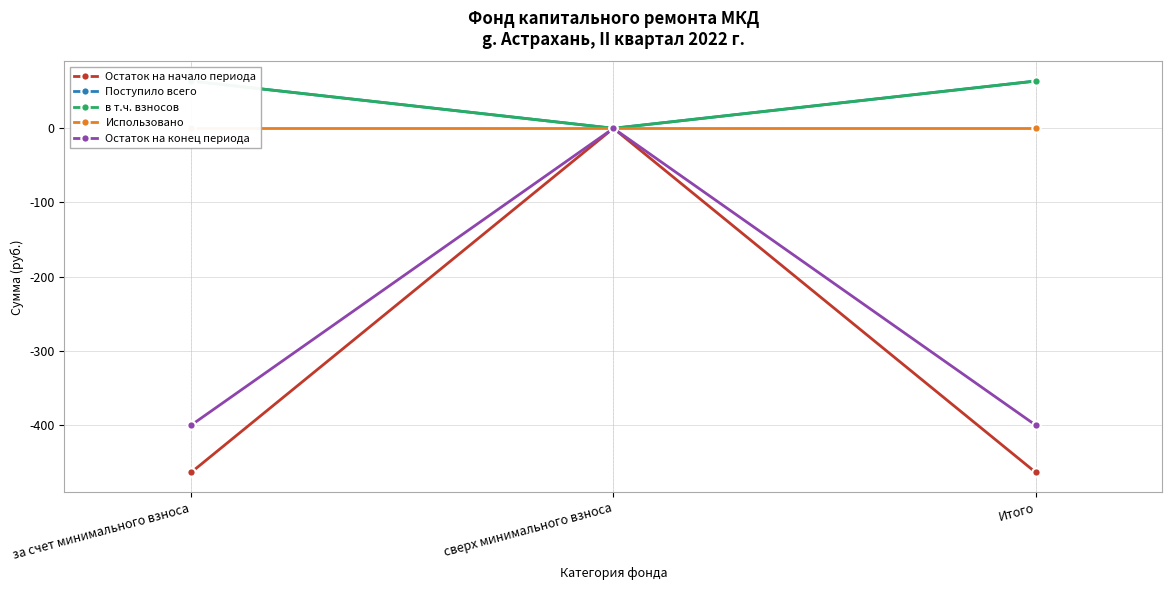

What is the total value across all series at Итого?

-737.3